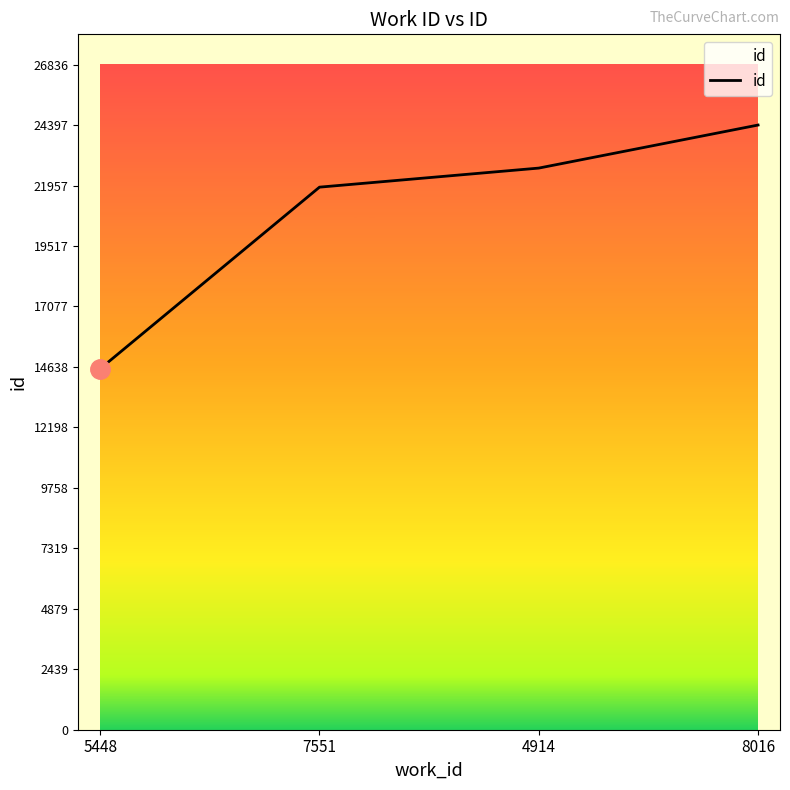

What is the maximum value shown in the chart?

24397